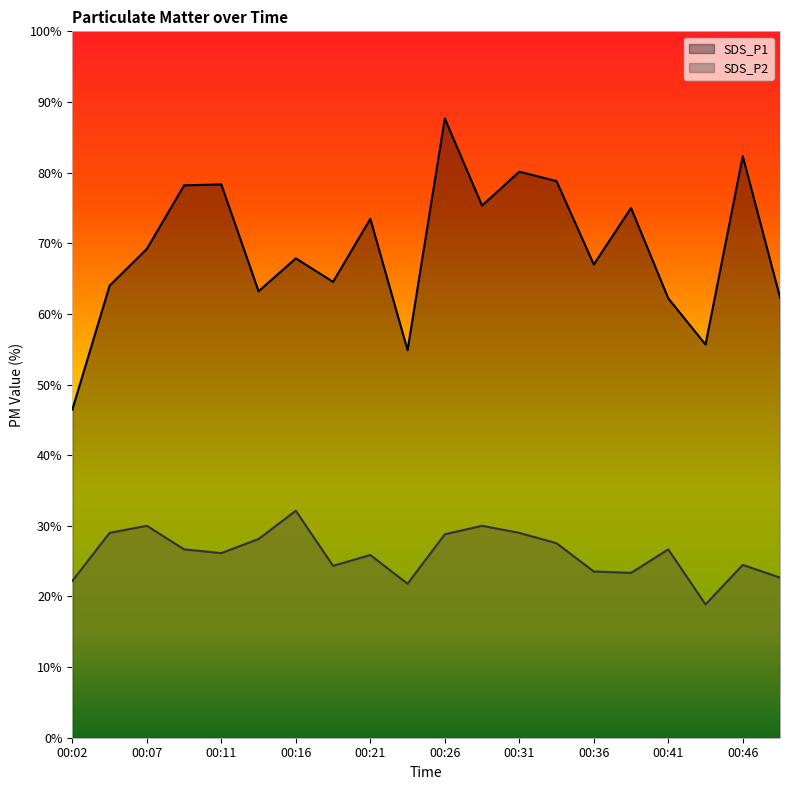

Which category has the highest value across all series?

00:26